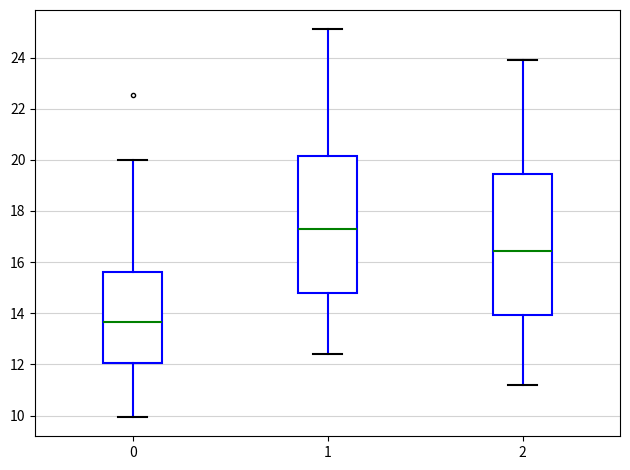

Reading left to right, transcribe this box plot: for each box, give where its median line is, the range the box spans, and where its two whiskers end, as read against the y-axis. The values are not printed on the chart, so give them approximately, as read against the axis.

0: median 13.6, box 12.0 to 15.6, whiskers 10.0 to 20.0
1: median 17.4, box 14.8 to 20.2, whiskers 12.4 to 25.2
2: median 16.4, box 14.0 to 19.4, whiskers 11.2 to 24.0